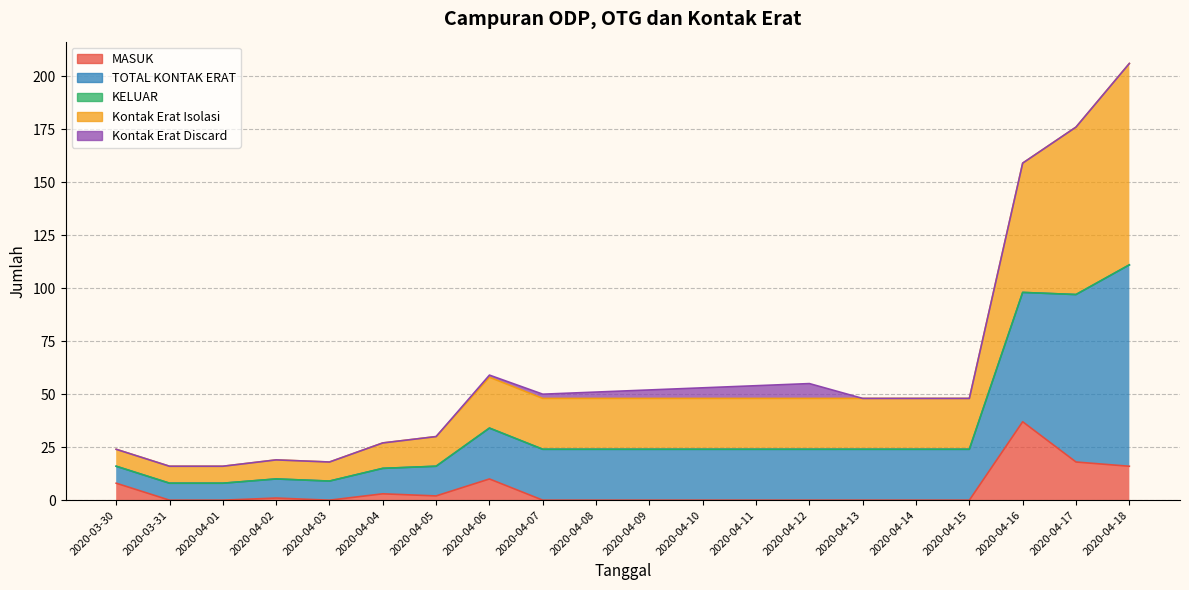

True or false: MASUK has a value of 0 at 2020-04-10.

True